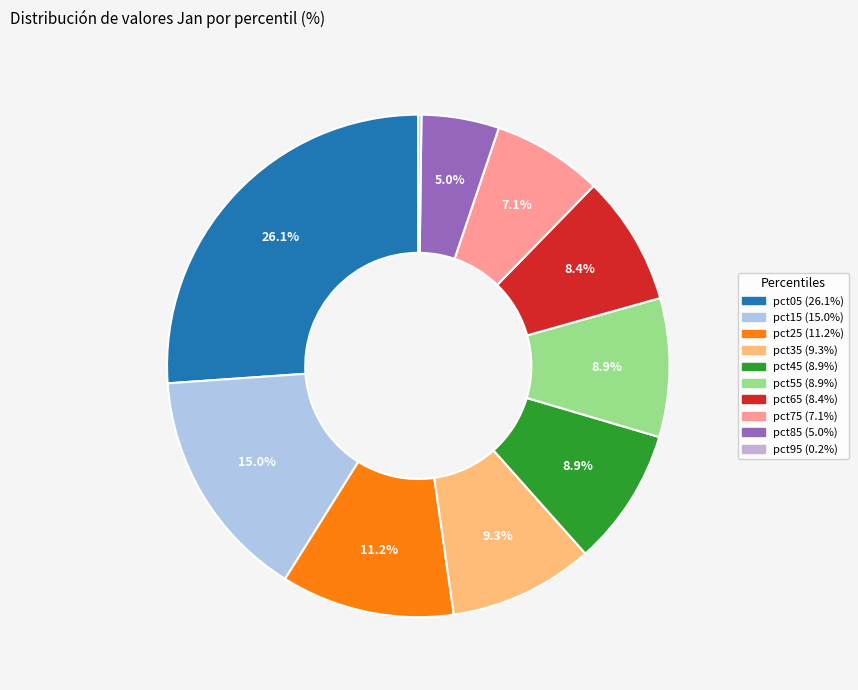

Rank the categories by value from highest to lowest.

pct05, pct15, pct25, pct35, pct55, pct45, pct65, pct75, pct85, pct95